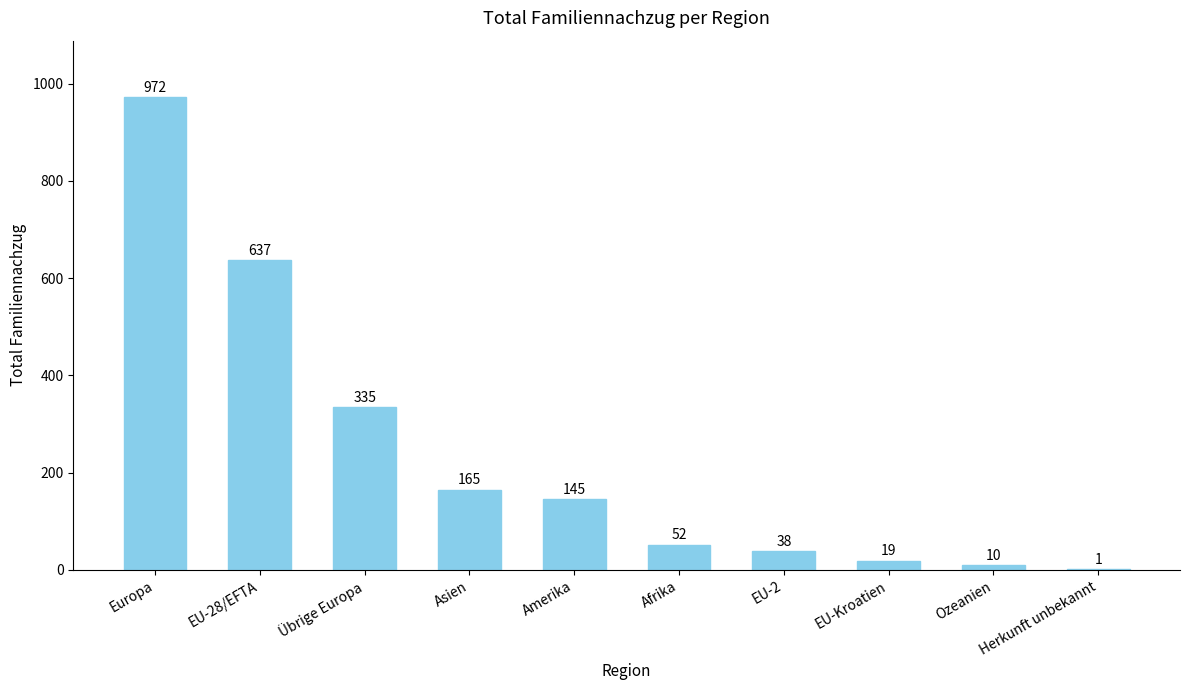

Between Afrika and EU-Kroatien, which is larger?

Afrika